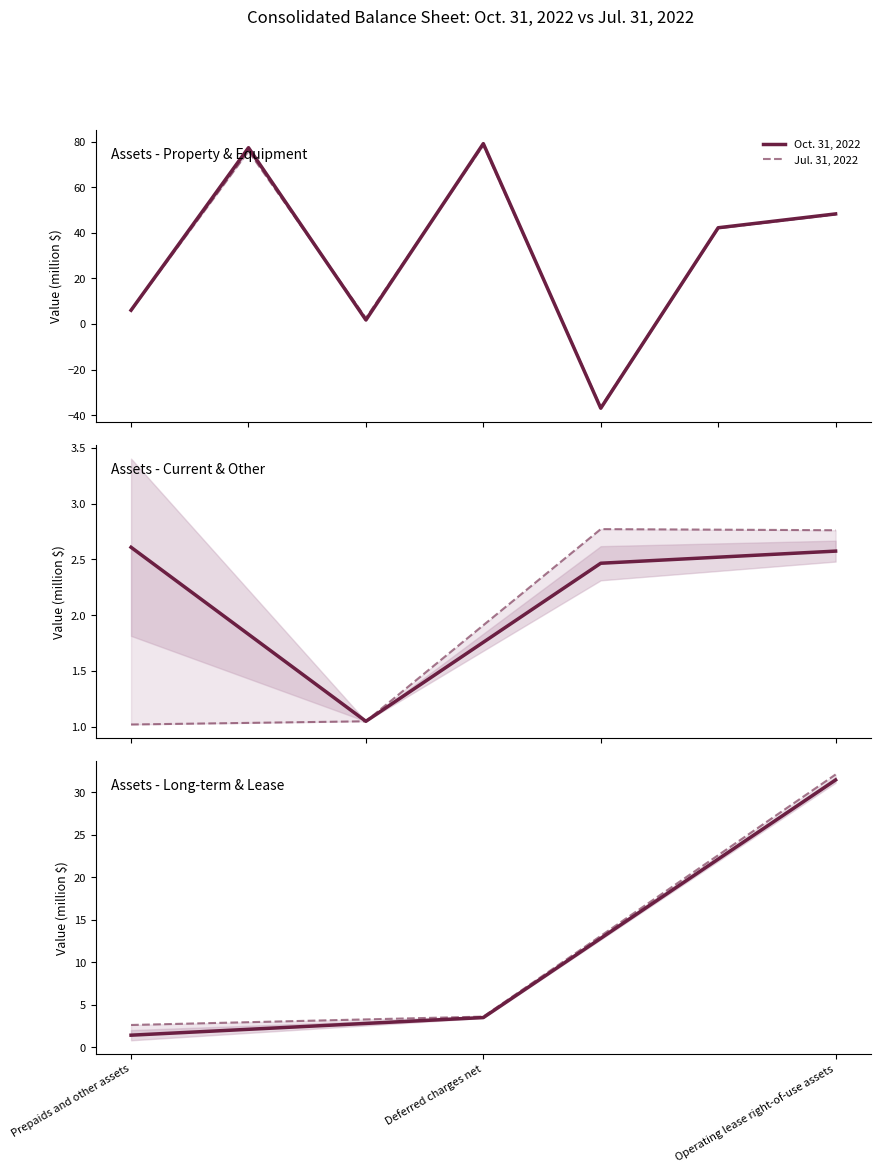

How many categories are shown in the chart?

3